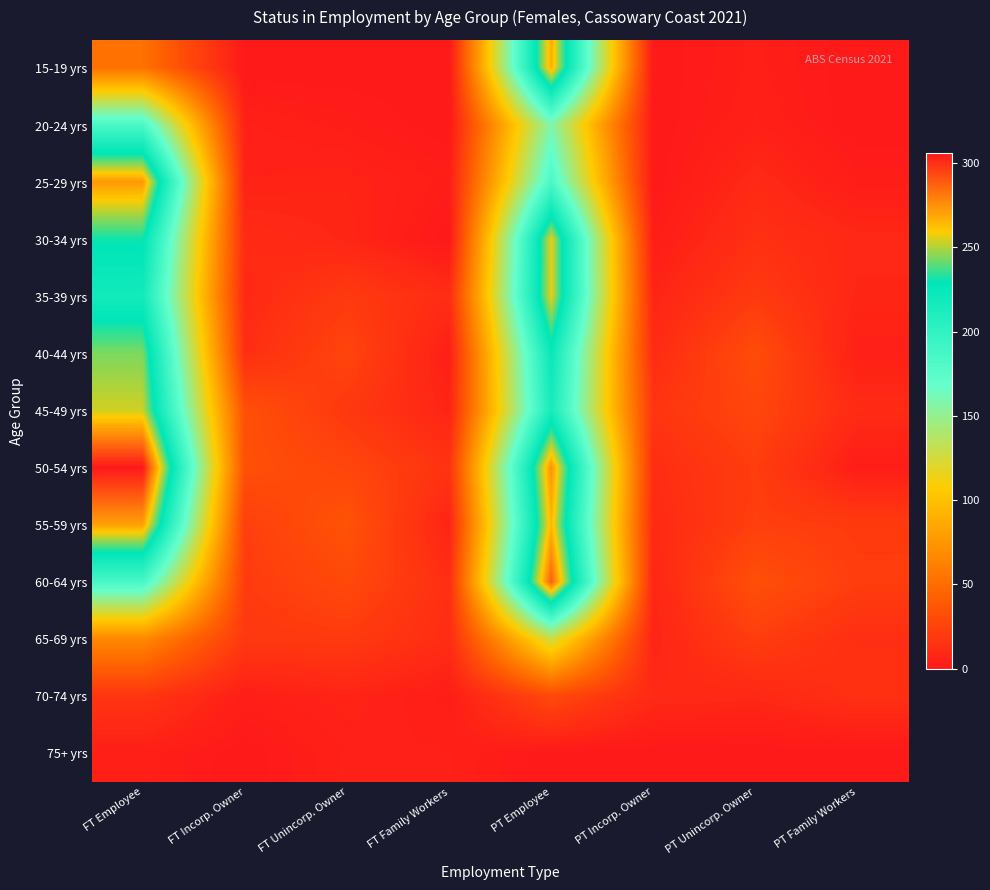

Reading right to left, what are all the values shown in this chart?

15-19 yrs: PT Family Workers=0	PT Unincorp. Owner=4	PT Incorp. Owner=0	PT Employee=268	FT Family Workers=0	FT Unincorp. Owner=0	FT Incorp. Owner=0	FT Employee=53
20-24 yrs: PT Family Workers=0	PT Unincorp. Owner=5	PT Incorp. Owner=0	PT Employee=158	FT Family Workers=0	FT Unincorp. Owner=3	FT Incorp. Owner=5	FT Employee=184
25-29 yrs: PT Family Workers=3	PT Unincorp. Owner=10	PT Incorp. Owner=0	PT Employee=184	FT Family Workers=3	FT Unincorp. Owner=7	FT Incorp. Owner=6	FT Employee=273
30-34 yrs: PT Family Workers=9	PT Unincorp. Owner=14	PT Incorp. Owner=3	PT Employee=257	FT Family Workers=0	FT Unincorp. Owner=8	FT Incorp. Owner=11	FT Employee=231
35-39 yrs: PT Family Workers=8	PT Unincorp. Owner=20	PT Incorp. Owner=7	PT Employee=257	FT Family Workers=12	FT Unincorp. Owner=20	FT Incorp. Owner=10	FT Employee=218
40-44 yrs: PT Family Workers=5	PT Unincorp. Owner=31	PT Incorp. Owner=11	PT Employee=224	FT Family Workers=4	FT Unincorp. Owner=26	FT Incorp. Owner=13	FT Employee=244
45-49 yrs: PT Family Workers=11	PT Unincorp. Owner=27	PT Incorp. Owner=17	PT Employee=215	FT Family Workers=7	FT Unincorp. Owner=19	FT Incorp. Owner=33	FT Employee=254
50-54 yrs: PT Family Workers=3	PT Unincorp. Owner=22	PT Incorp. Owner=12	PT Employee=275	FT Family Workers=16	FT Unincorp. Owner=27	FT Incorp. Owner=33	FT Employee=306
55-59 yrs: PT Family Workers=21	PT Unincorp. Owner=23	PT Incorp. Owner=10	PT Employee=265	FT Family Workers=7	FT Unincorp. Owner=35	FT Incorp. Owner=23	FT Employee=271
60-64 yrs: PT Family Workers=22	PT Unincorp. Owner=33	PT Incorp. Owner=8	PT Employee=288	FT Family Workers=13	FT Unincorp. Owner=29	FT Incorp. Owner=21	FT Employee=186
65-69 yrs: PT Family Workers=13	PT Unincorp. Owner=22	PT Incorp. Owner=7	PT Employee=127	FT Family Workers=12	FT Unincorp. Owner=20	FT Incorp. Owner=19	FT Employee=67
70-74 yrs: PT Family Workers=14	PT Unincorp. Owner=9	PT Incorp. Owner=10	PT Employee=29	FT Family Workers=3	FT Unincorp. Owner=7	FT Incorp. Owner=4	FT Employee=17
75+ yrs: PT Family Workers=0	PT Unincorp. Owner=0	PT Incorp. Owner=0	PT Employee=0	FT Family Workers=5	FT Unincorp. Owner=5	FT Incorp. Owner=0	FT Employee=4